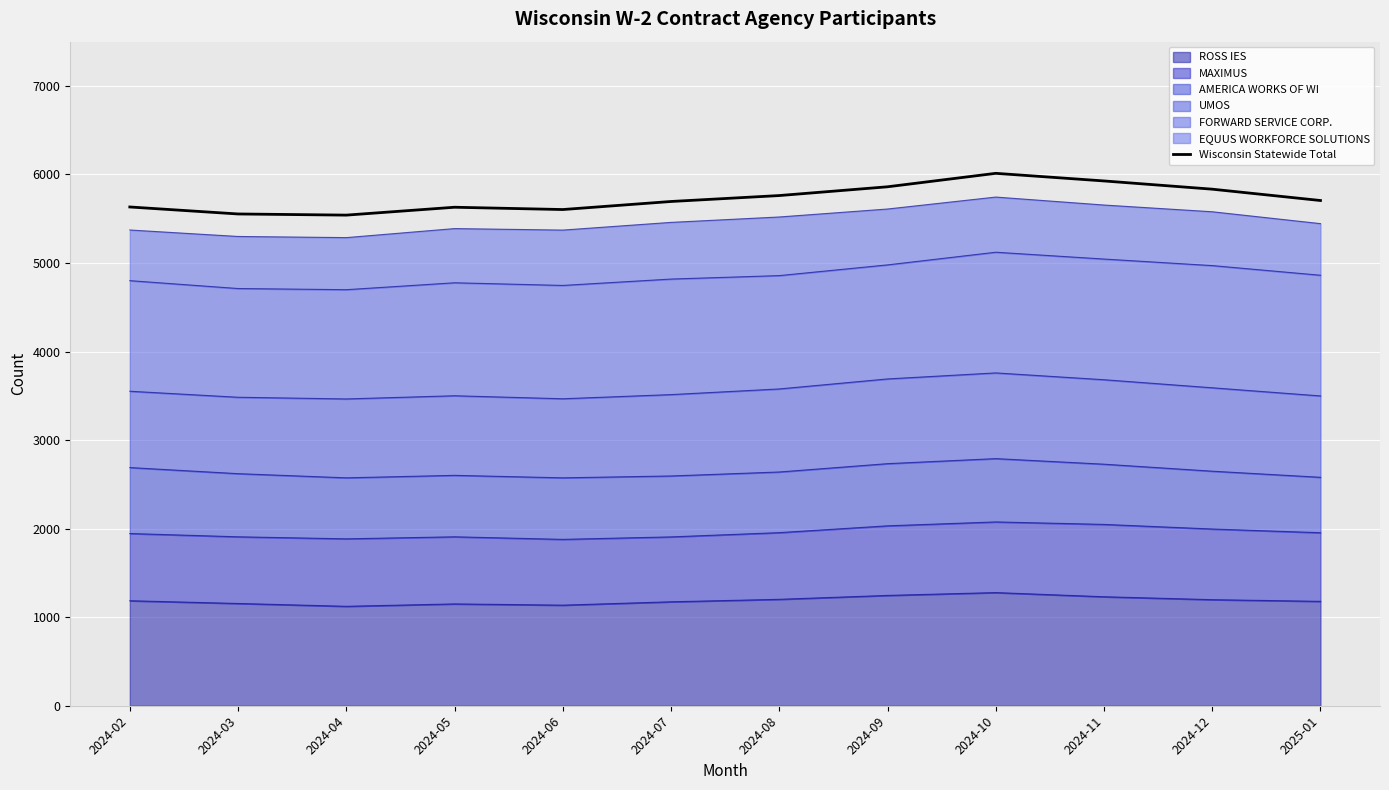

Approximately how many times larger is the value at 2024-06 compared to 2024-02?

1.0